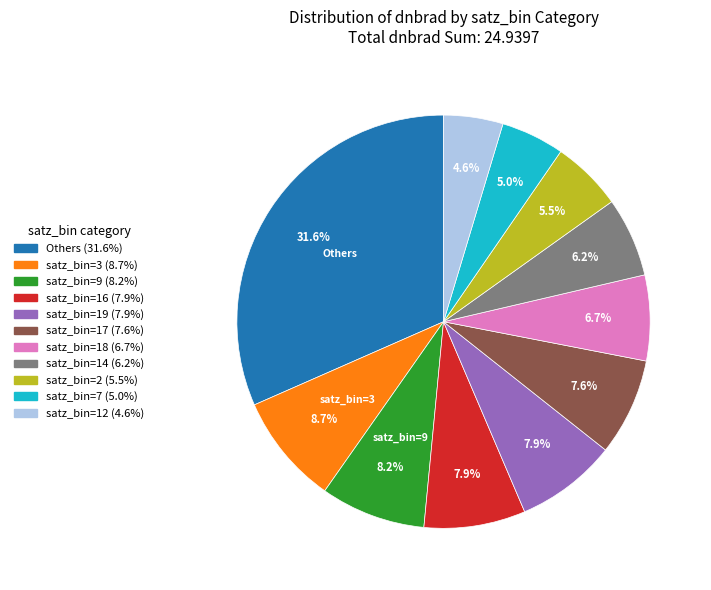

Is there a majority slice in this chart?

No